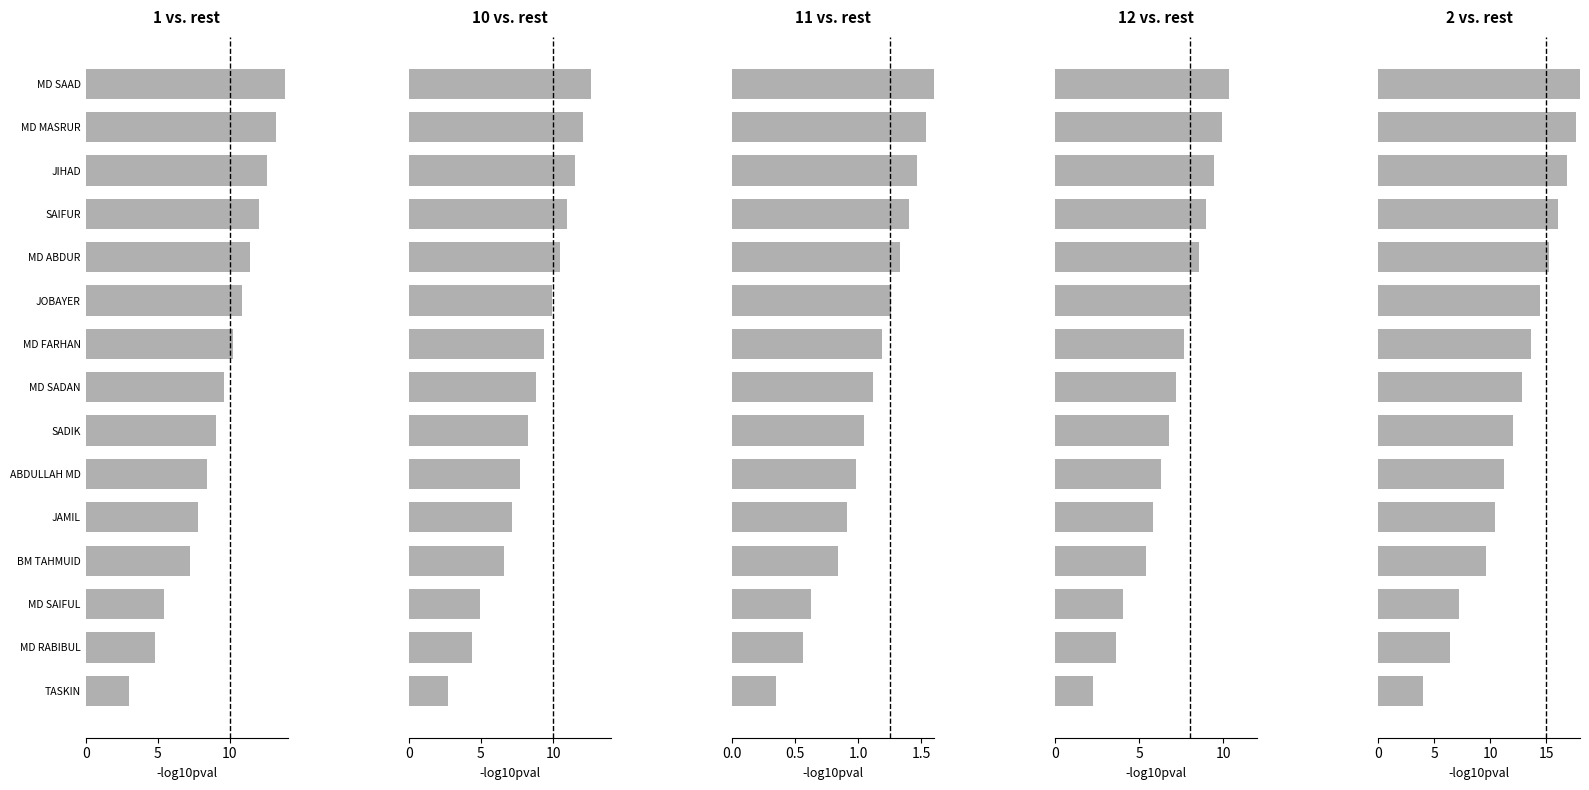

Count the number of data series in this chart.

5